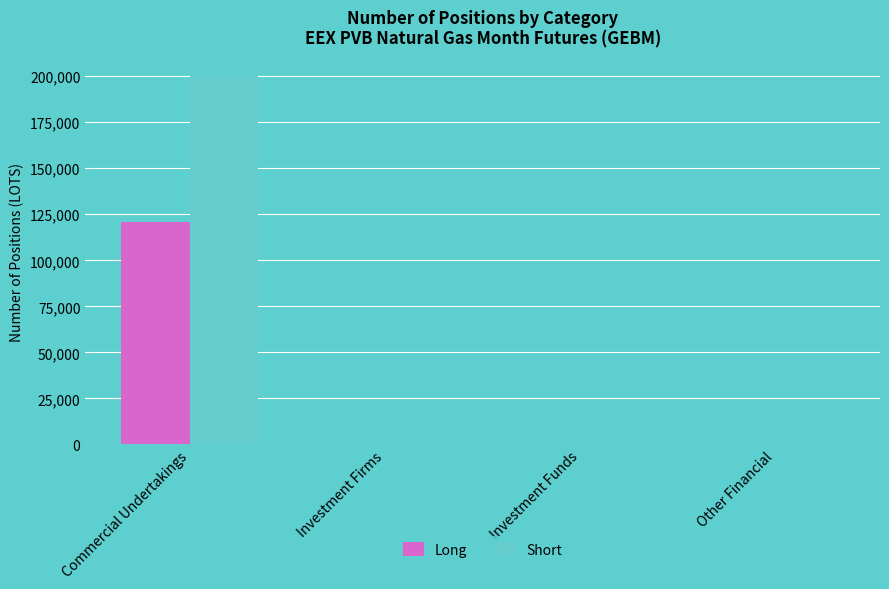

Which series has the widest spread of values?

Short